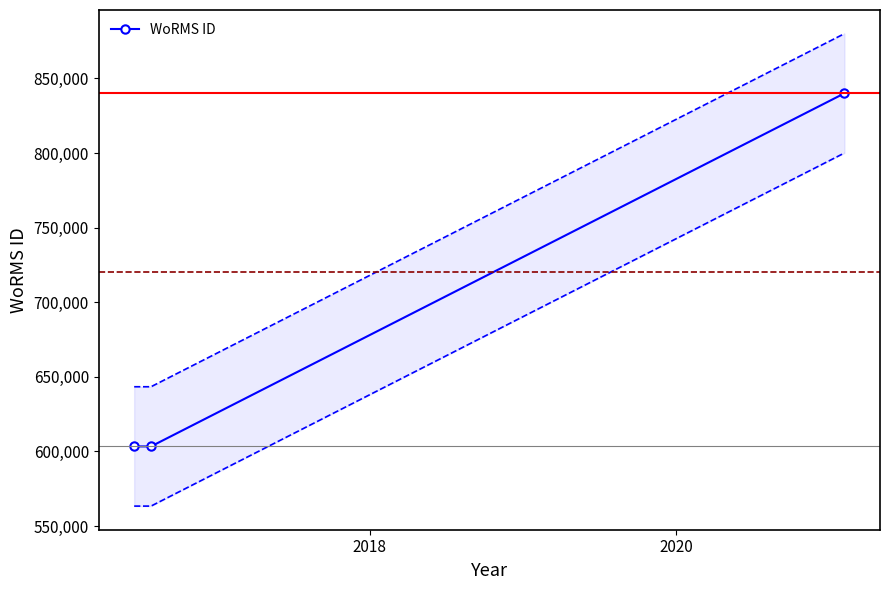

What is the value of the WoRMS ID point at the 3rd from the left?

840029